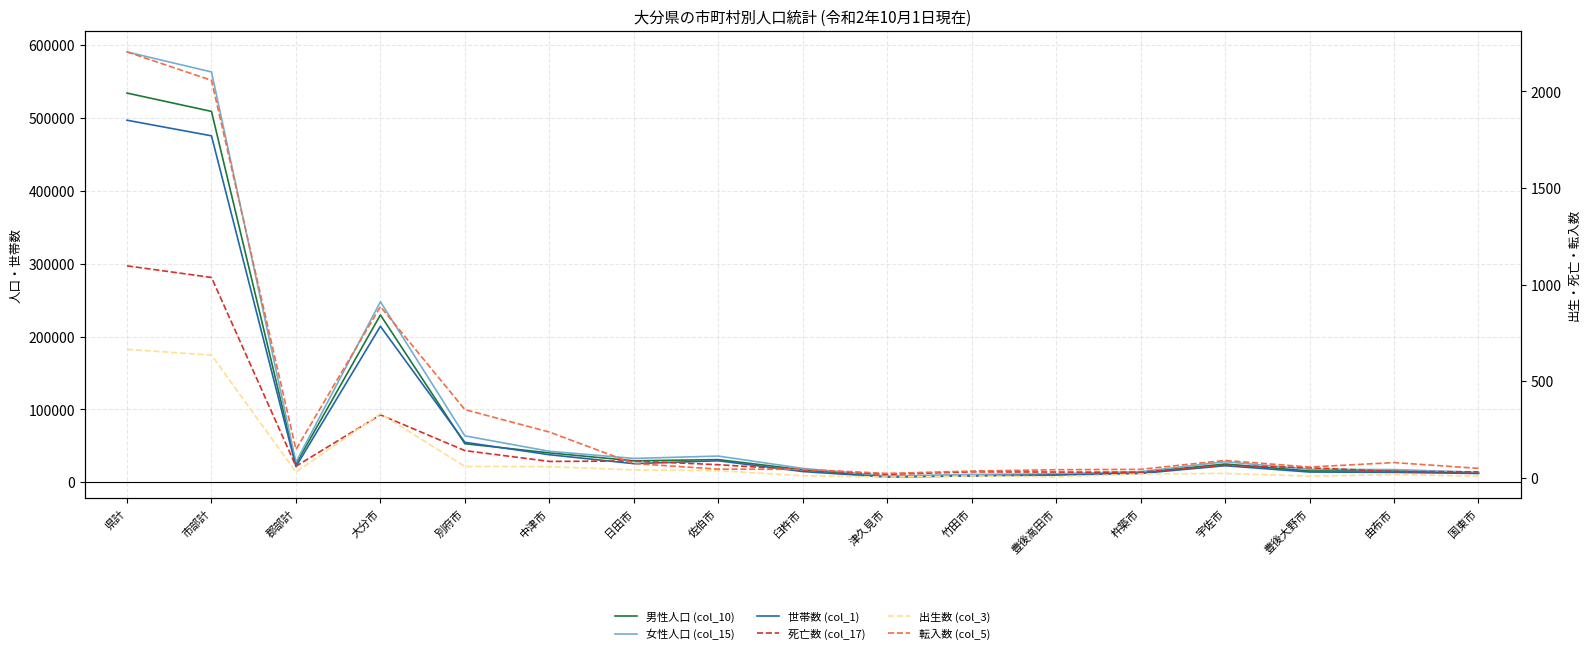

What is the maximum value shown in the chart?

590736